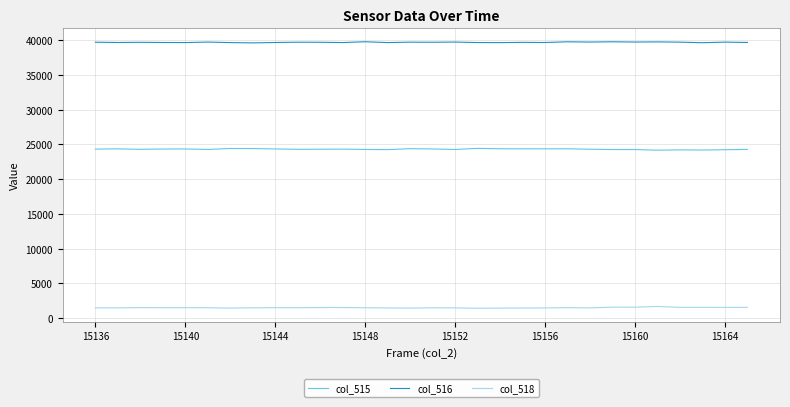

True or false: col_518 and col_515 cross at least once.

False